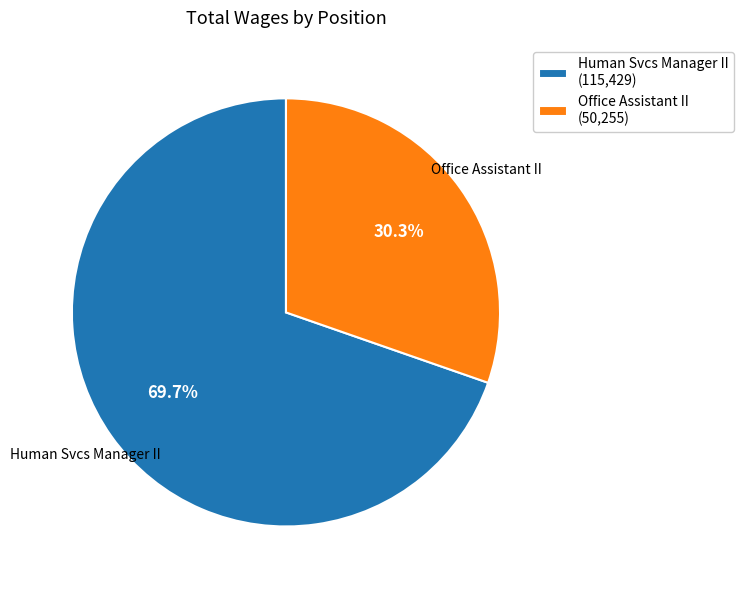

Which slice is the smallest?

Office Assistant II